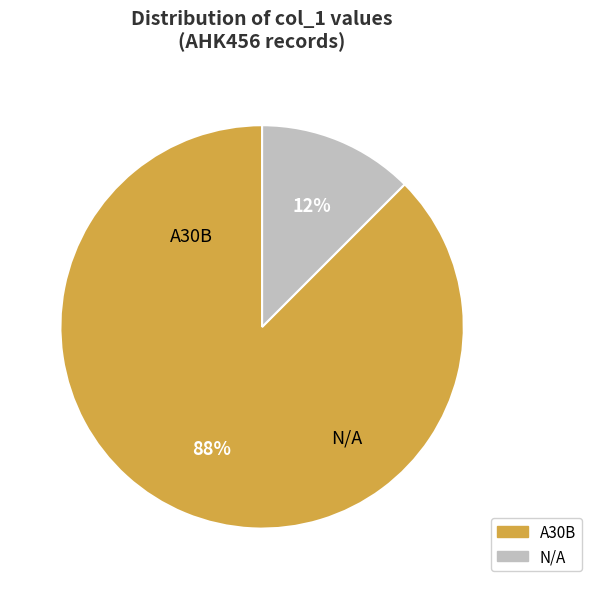

Is the sum of A30B and N/A greater than half?

Yes